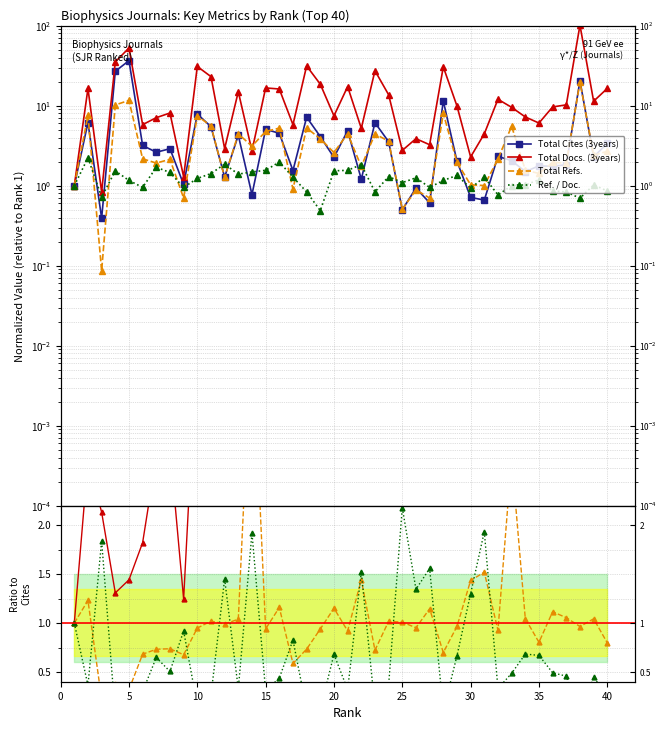

The value of Total Refs. at 10 is 0.6. True or false?

False